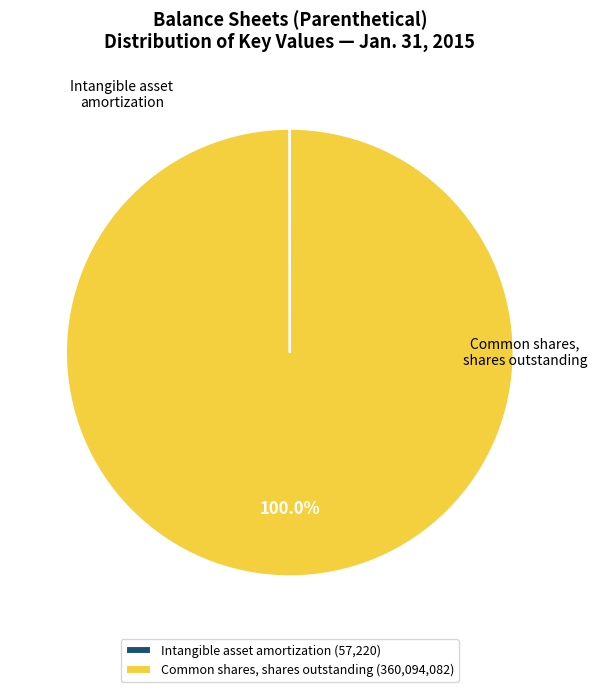

To the nearest percent, what is the difference between the largest and smallest slice percentages?

100%